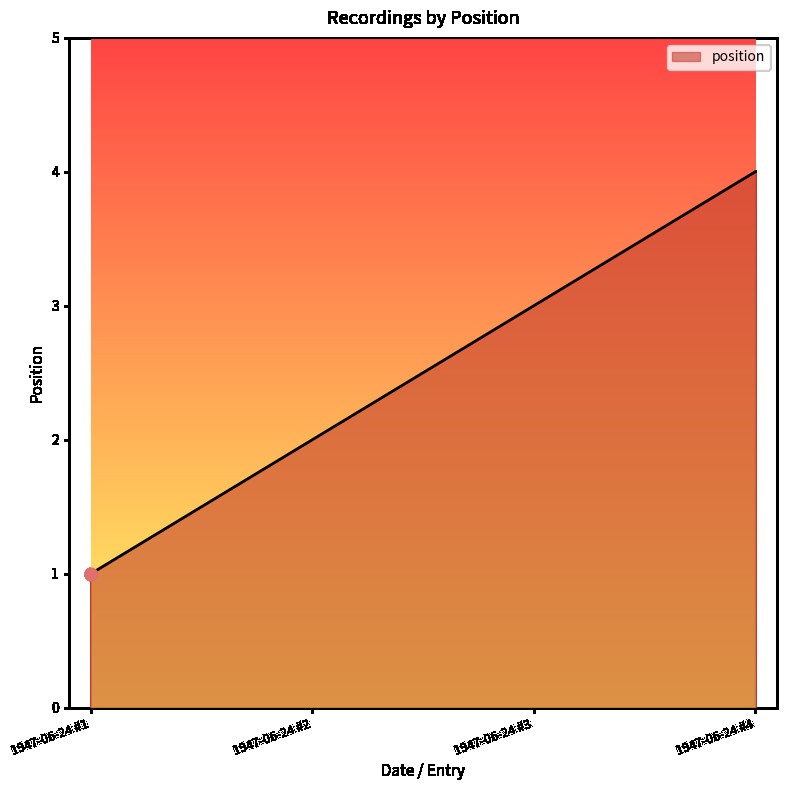

What is the change in value from 1947-06-24 #3 to 1947-06-24 #4?

+1